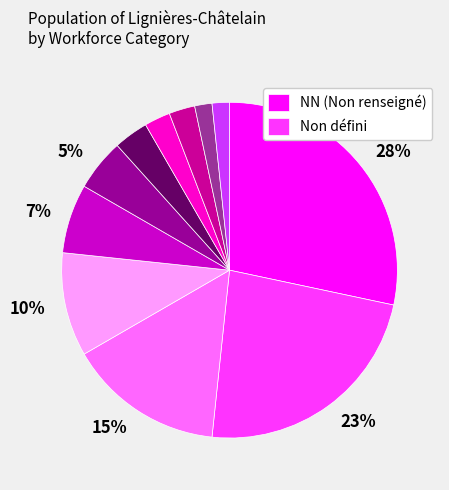

Does any single category account for the majority?

No